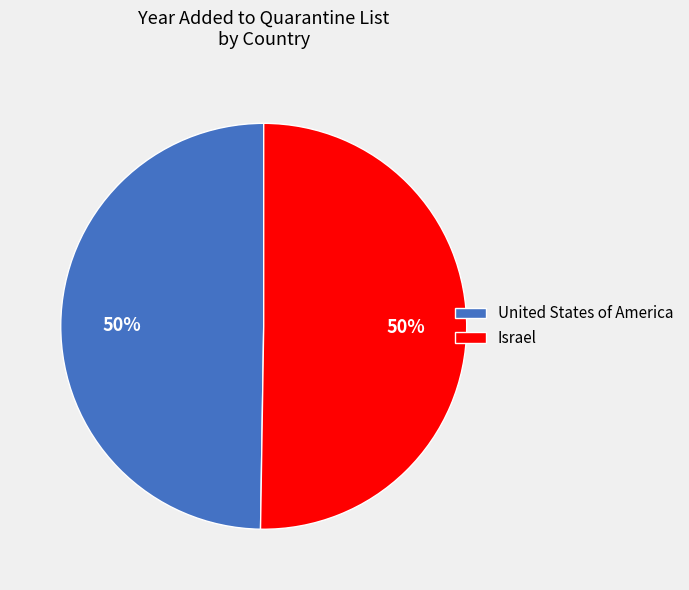

Do Israel and United States of America together represent more than half of the pie?

Yes